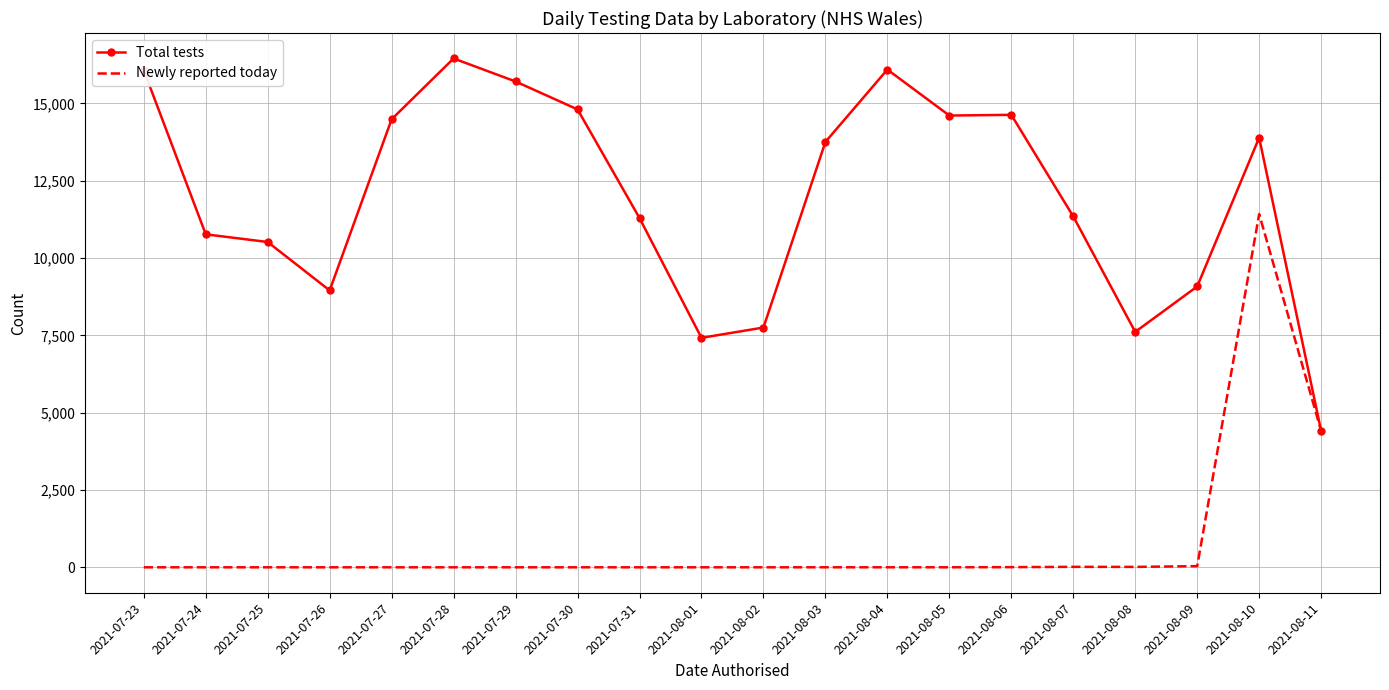

Where is the first local minimum for Total tests?

2021-07-26